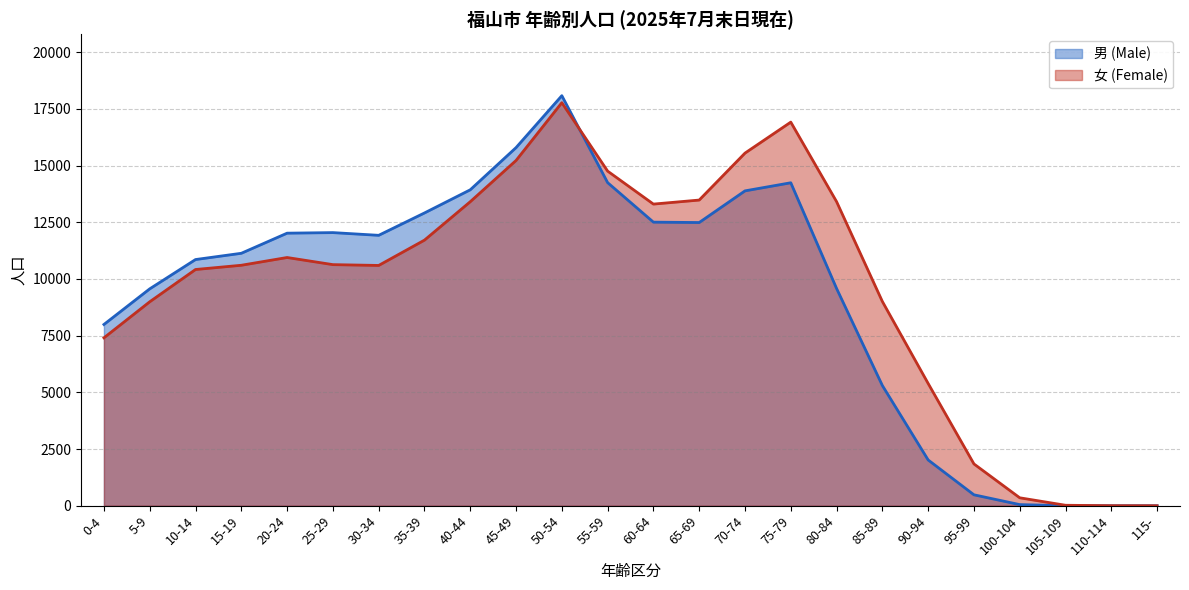

What is the difference between the highest and lowest values at 10-14?

439